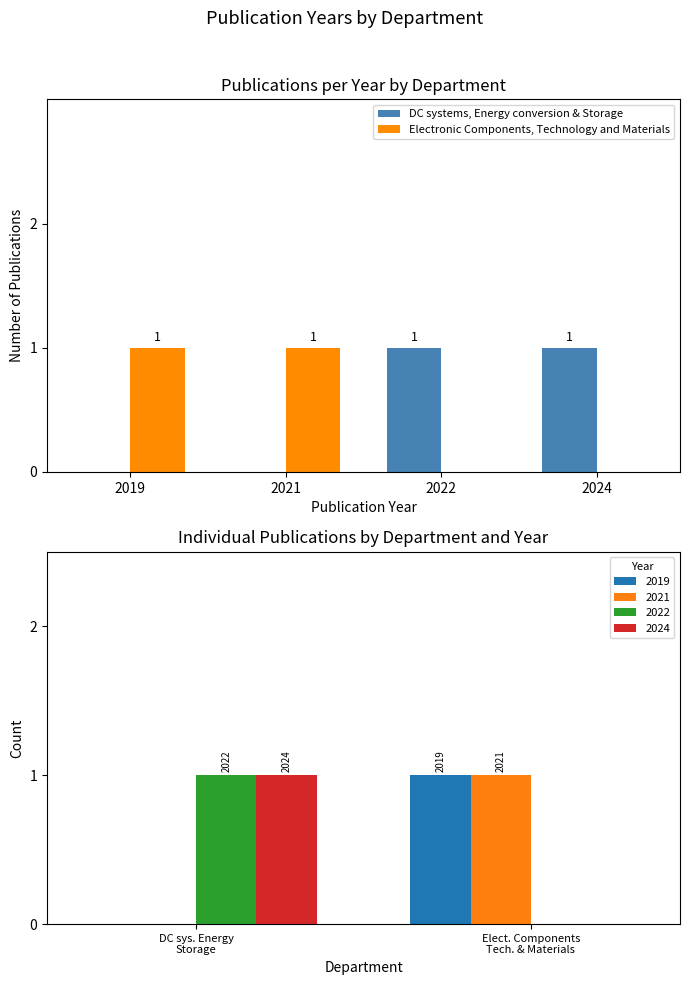

What is the value of the Electronic Components, Technology and Materials bar at the 2nd from the left?

1